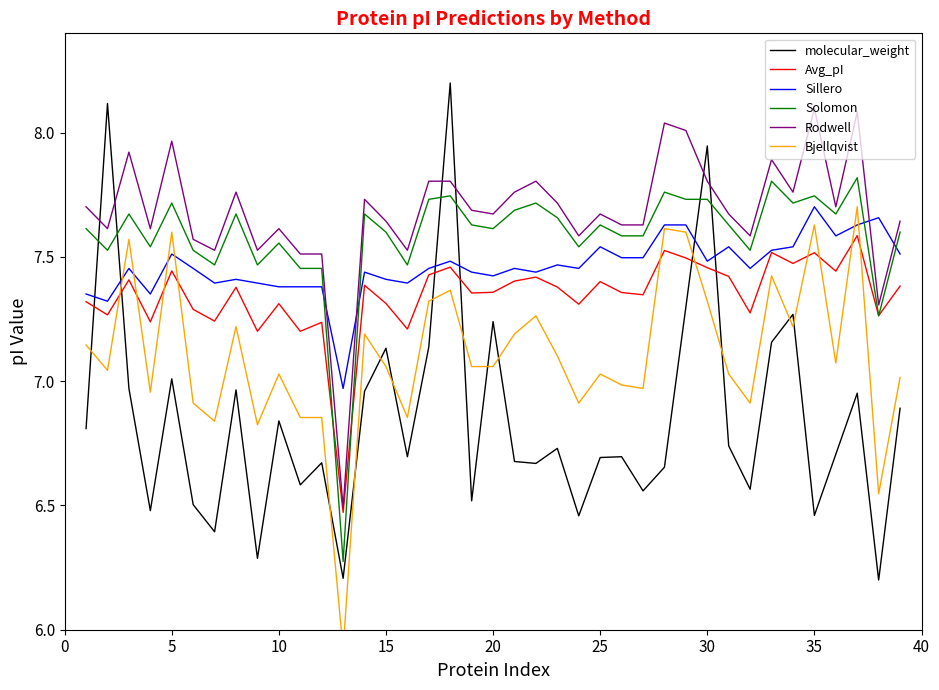

What is the highest value of the Rodwell series?

8.1